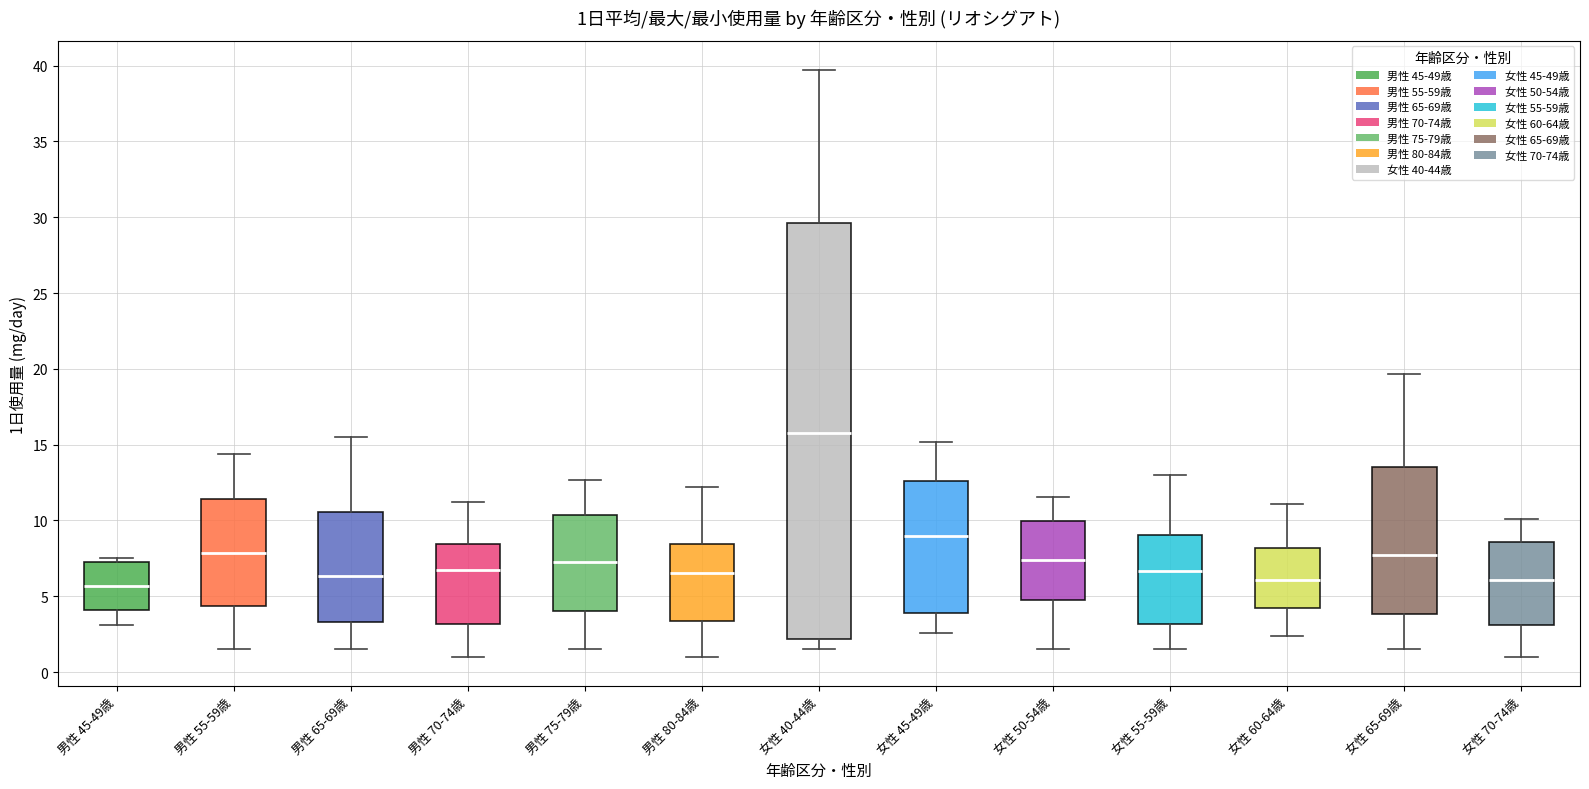

Which box is the tallest, from its lower edge to its upper edge?

女性 40-44歳